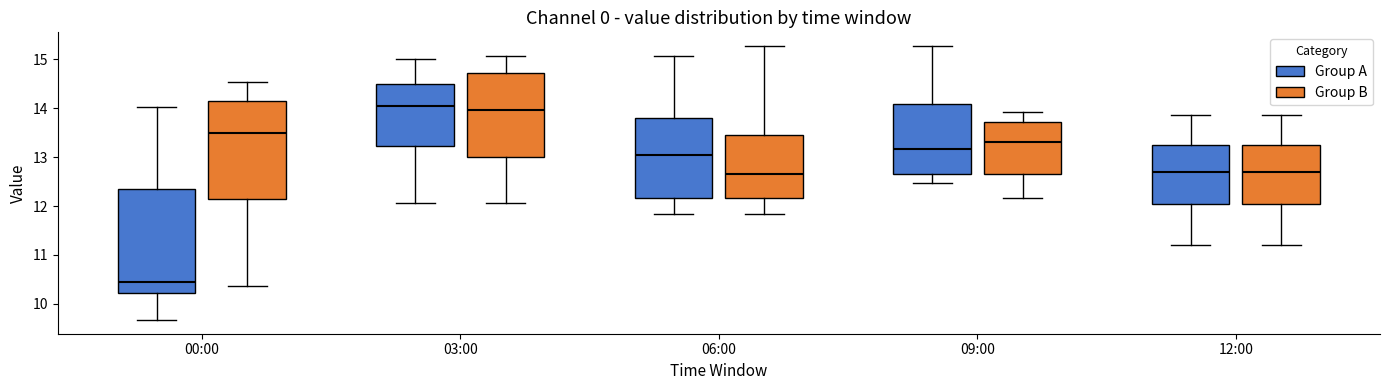

Reading left to right, transcribe this box plot: for each box, give where its median line is, the range the box spans, and where its two whiskers end, as read against the y-axis. The values are not printed on the chart, so give them approximately, as read against the axis.

00:00 (Group A): median 10.5, box 10.2 to 12.3, whiskers 9.7 to 14.0
00:00 (Group B): median 13.5, box 12.2 to 14.1, whiskers 10.4 to 14.5
03:00 (Group A): median 14.1, box 13.2 to 14.5, whiskers 12.1 to 15.0
03:00 (Group B): median 14.0, box 13.0 to 14.7, whiskers 12.1 to 15.1
06:00 (Group A): median 13.0, box 12.2 to 13.8, whiskers 11.8 to 15.1
06:00 (Group B): median 12.7, box 12.2 to 13.5, whiskers 11.8 to 15.3
09:00 (Group A): median 13.2, box 12.7 to 14.1, whiskers 12.5 to 15.3
09:00 (Group B): median 13.3, box 12.7 to 13.7, whiskers 12.2 to 13.9
12:00 (Group A): median 12.7, box 12.0 to 13.2, whiskers 11.2 to 13.9
12:00 (Group B): median 12.7, box 12.0 to 13.2, whiskers 11.2 to 13.9